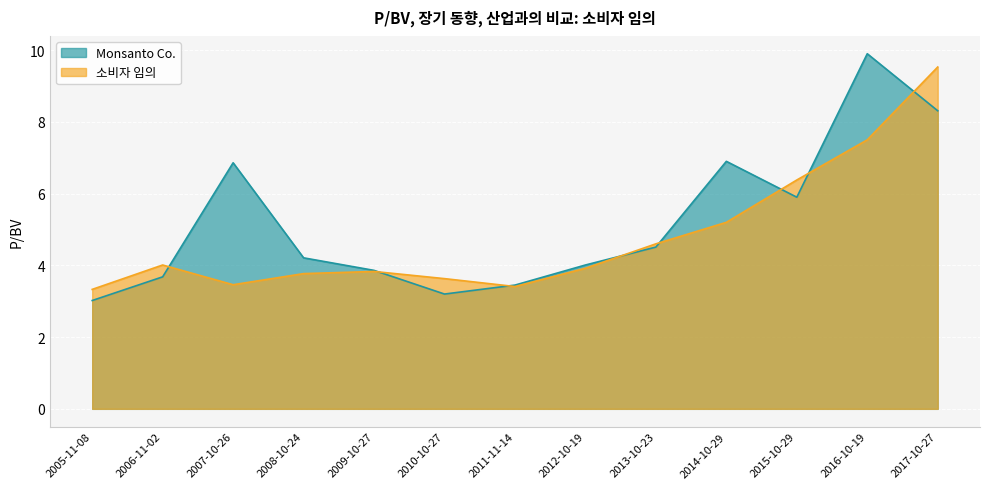

What are all the series names shown in the legend?

Monsanto Co., 소비자 임의